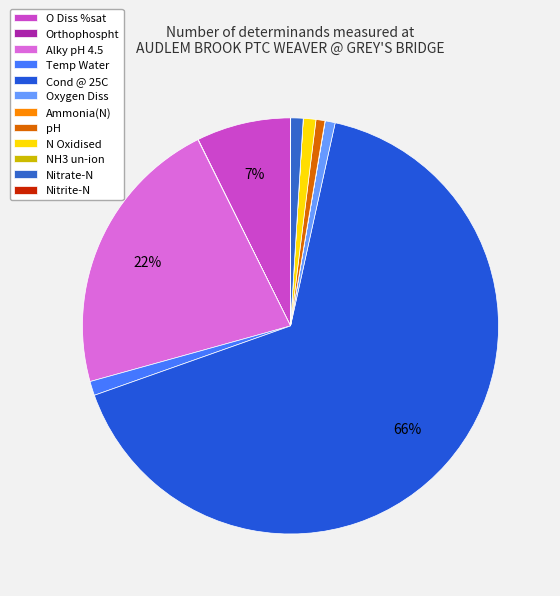

To the nearest percent, what is the average slice percentage?

8%